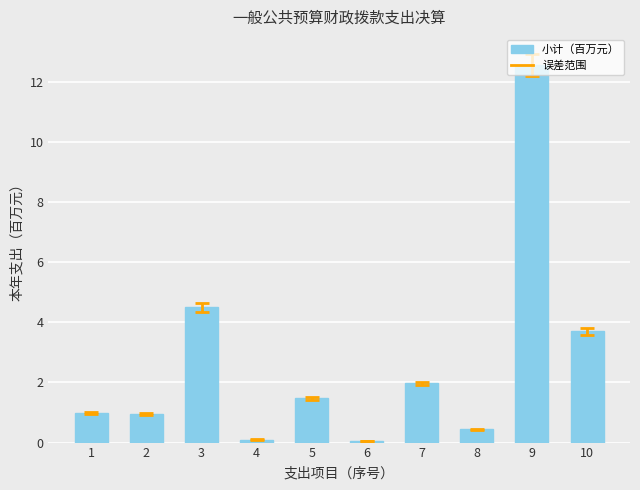

At which label is the value closest to 6?

3